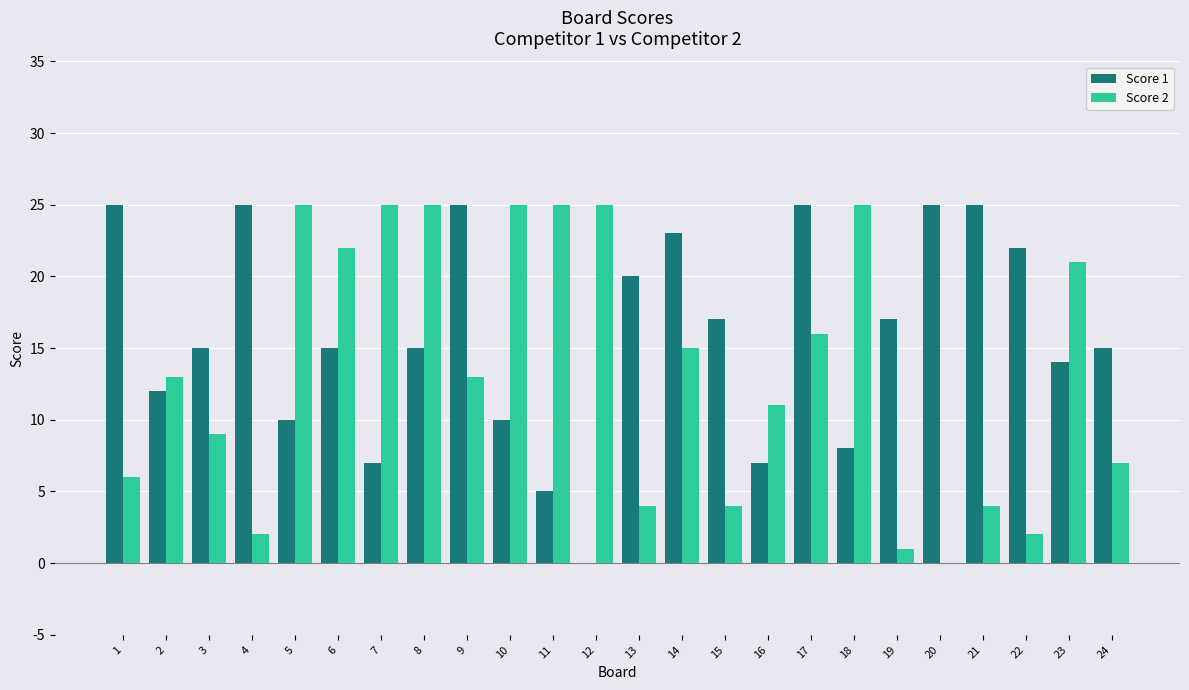

Is it true that Score 1 equals 22 at 22?

True